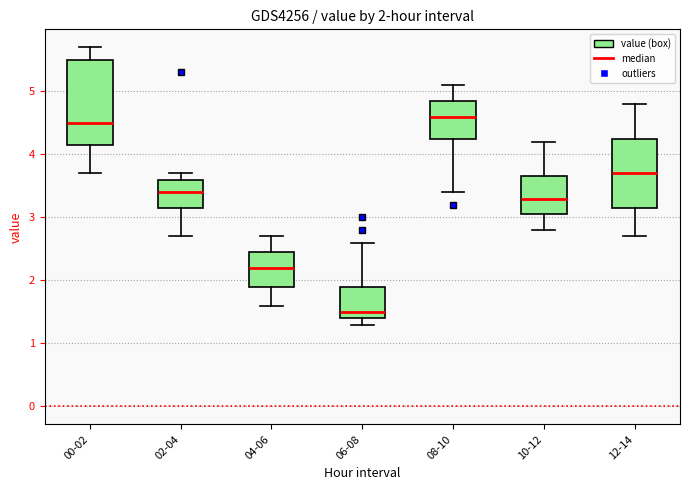

Comparing the boxes themselves (not the whiskers), which one is the tallest?

00-02